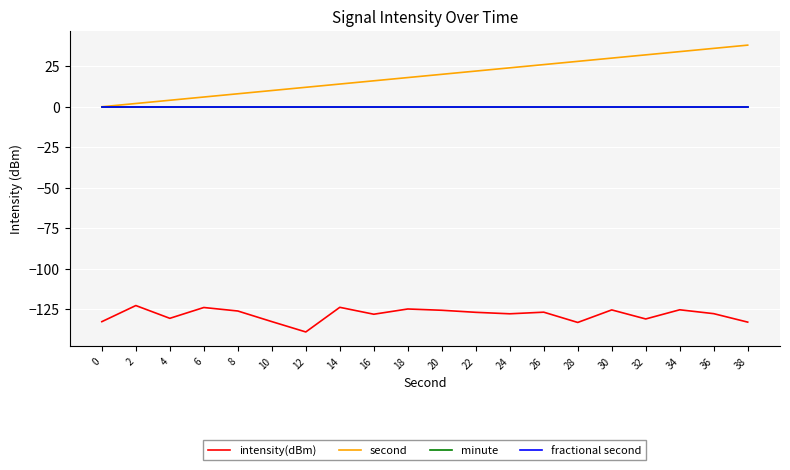

Reading left to right, list all the values displayed in this chart.

intensity(dBm): 0=-132.5	2=-122.6	4=-130.5	6=-123.8	8=-126.0	10=-132.5	12=-138.9	14=-123.7	16=-128.0	18=-124.7	20=-125.5	22=-126.8	24=-127.7	26=-126.7	28=-133.0	30=-125.3	32=-130.9	34=-125.2	36=-127.6	38=-132.8
second: 0=0.0	2=2.0	4=4.0	6=6.0	8=8.0	10=10.0	12=12.0	14=14.0	16=16.0	18=18.0	20=20.0	22=22.0	24=24.0	26=26.0	28=28.0	30=30.0	32=32.0	34=34.0	36=36.0	38=38.0
minute: 0=0.0	2=0.0	4=0.0	6=0.0	8=0.0	10=0.0	12=0.0	14=0.0	16=0.0	18=0.0	20=0.0	22=0.0	24=0.0	26=0.0	28=0.0	30=0.0	32=0.0	34=0.0	36=0.0	38=0.0
fractional second: 0=0.0	2=0.0	4=0.0	6=0.0	8=0.0	10=0.0	12=0.0	14=0.0	16=0.0	18=0.0	20=0.0	22=0.0	24=0.0	26=0.0	28=0.0	30=0.0	32=0.0	34=0.0	36=0.0	38=0.0